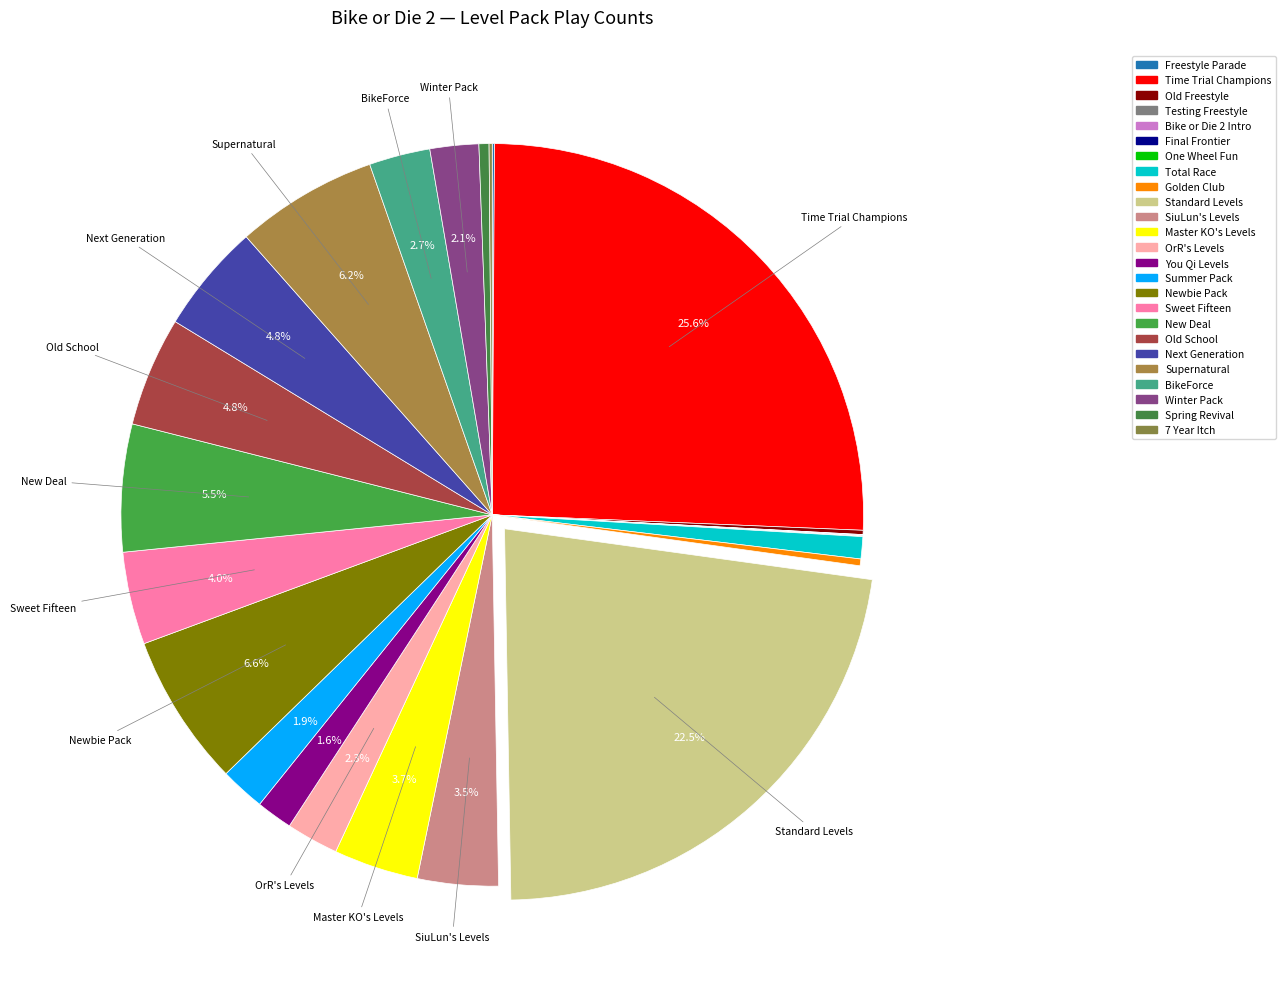

Does You Qi Levels account for over 50% of the chart?

No